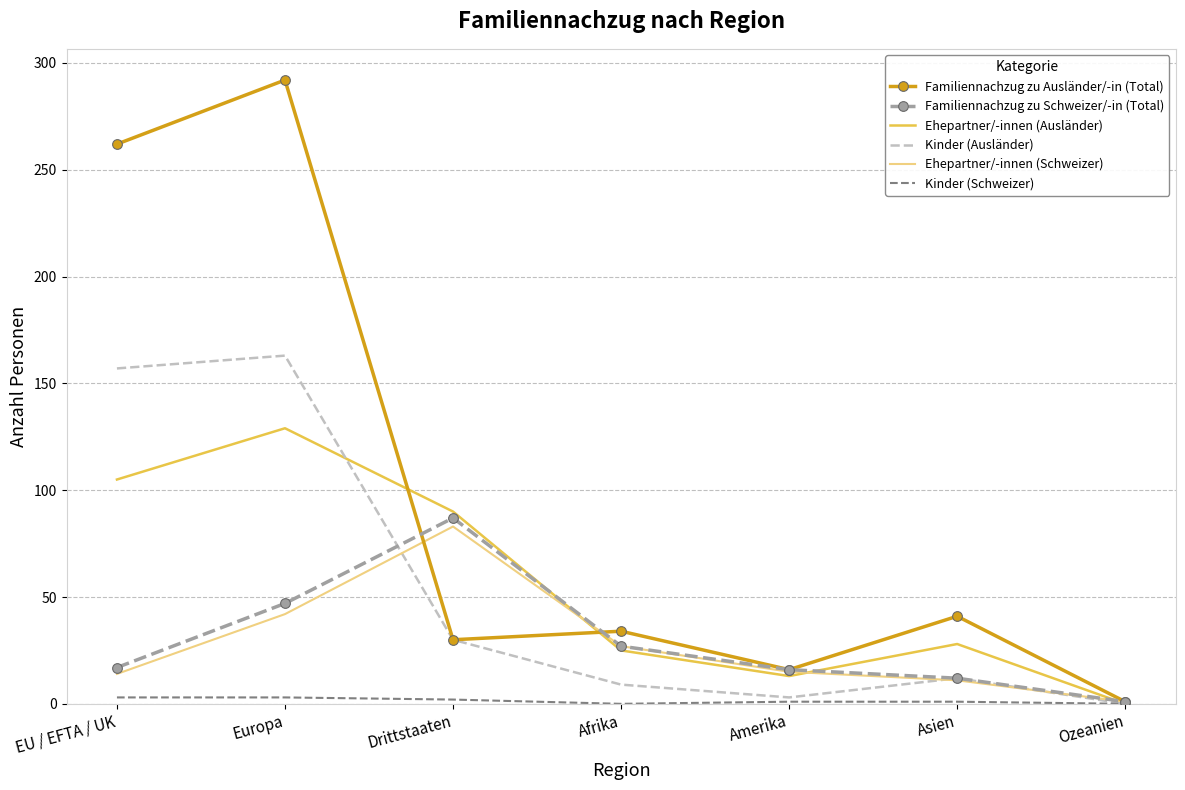

Where is Familiennachzug zu Ausländer/-in (Total) nearest to the value 146?

Asien